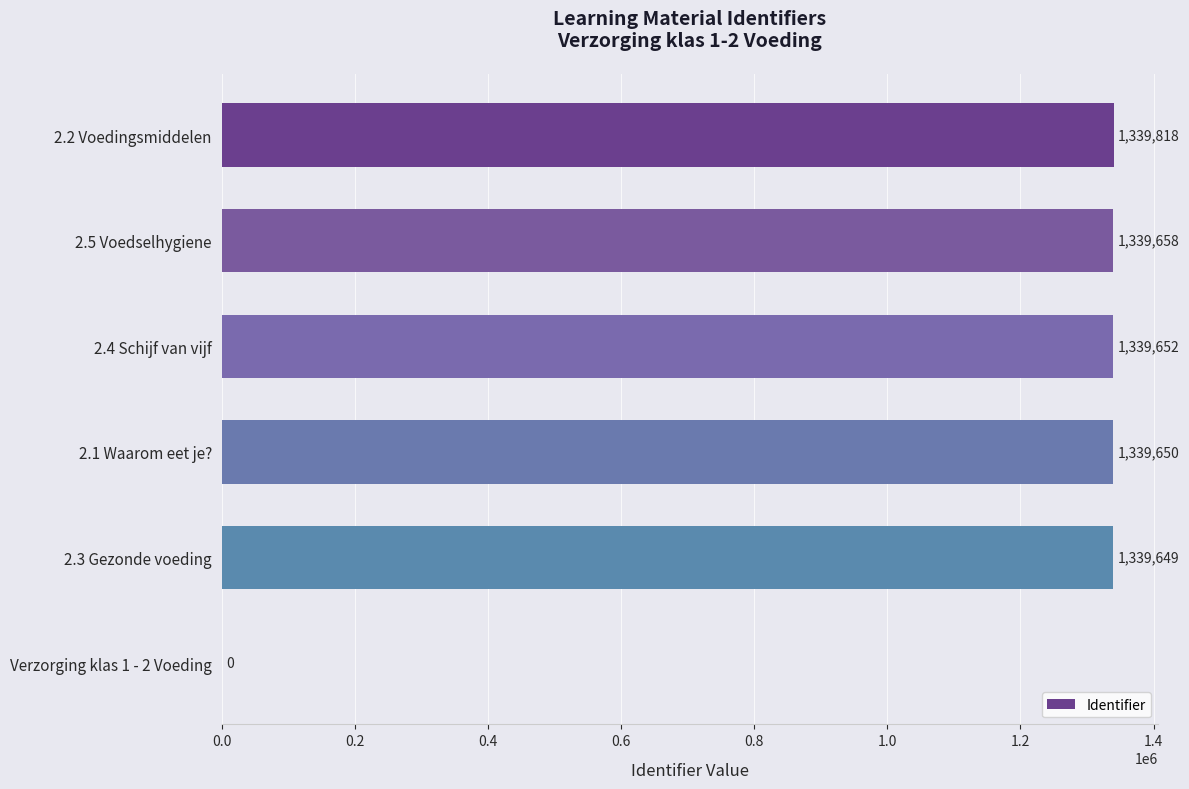

The value at 2.1 Waarom eet je? is 1898669. True or false?

False